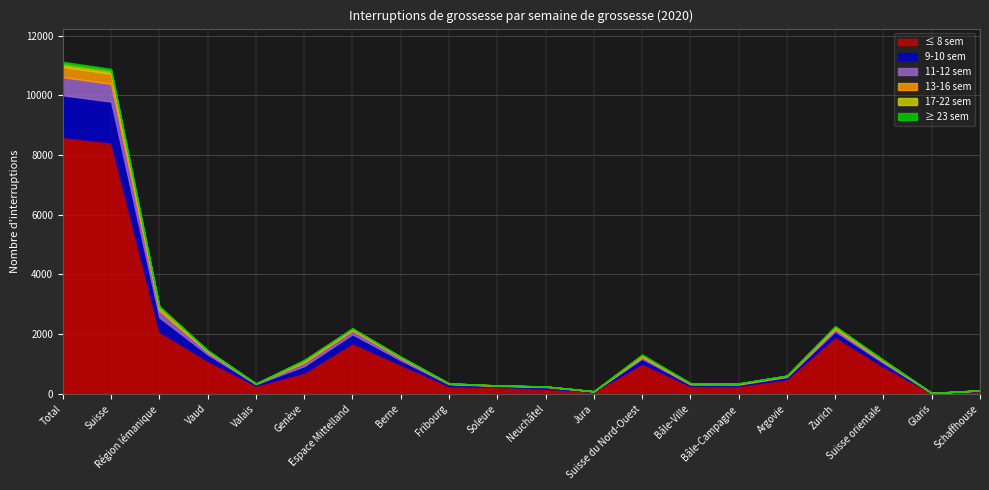

Where is 9-10 sem nearest to the value 701?

Région lémanique